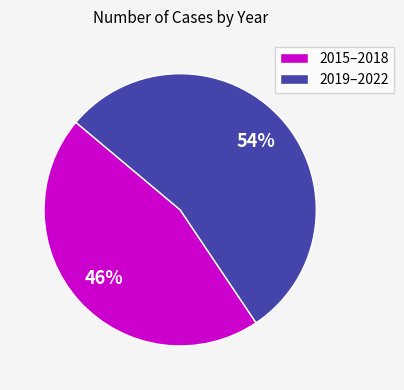

Does any single category account for the majority?

Yes